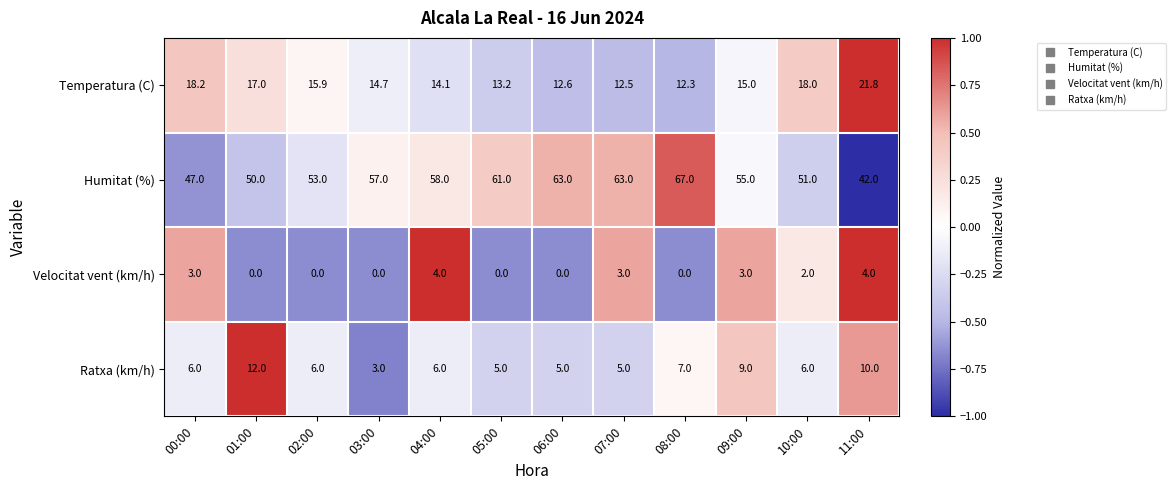

At which category is the sum across all series the highest?

08:00